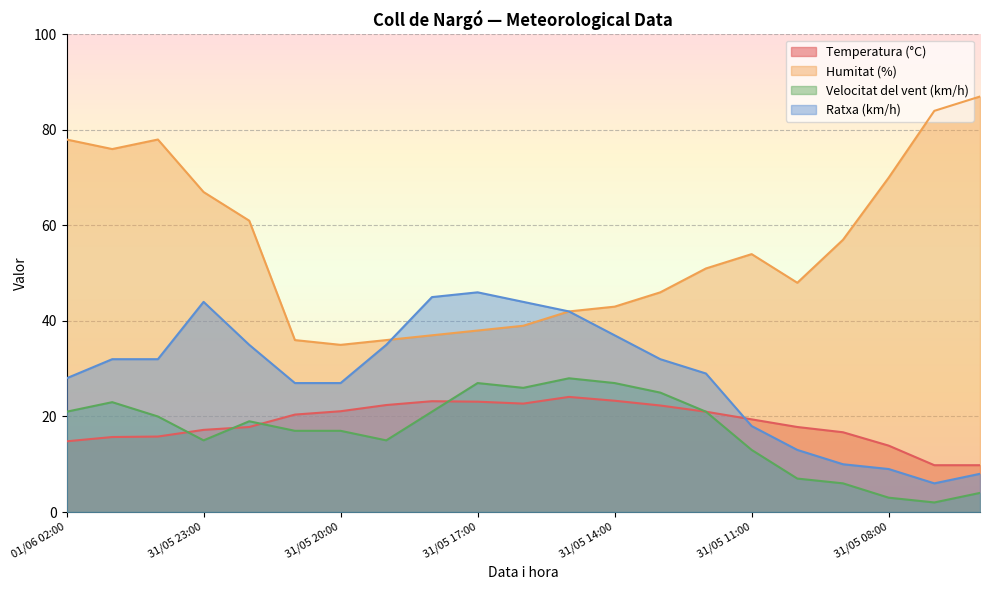

Rank the series by their maximum value, from highest to lowest.

Humitat (%), Ratxa (km/h), Velocitat del vent (km/h), Temperatura (°C)